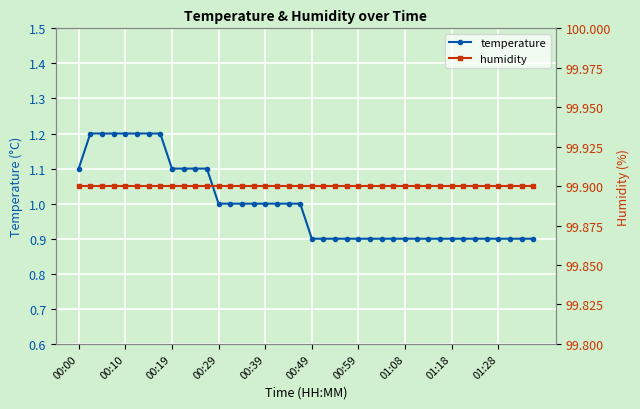

Does the chart display data point markers on the line(s)?

Yes